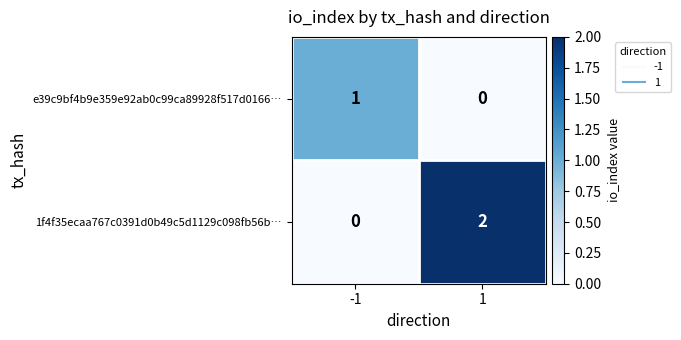

Reading right to left, what are all the values shown in this chart?

e39c9bf4b9e359e92ab0c99ca89928f517d0166…: 0	1
1f4f35ecaa767c0391d0b49c5d1129c098fb56b…: 2	0